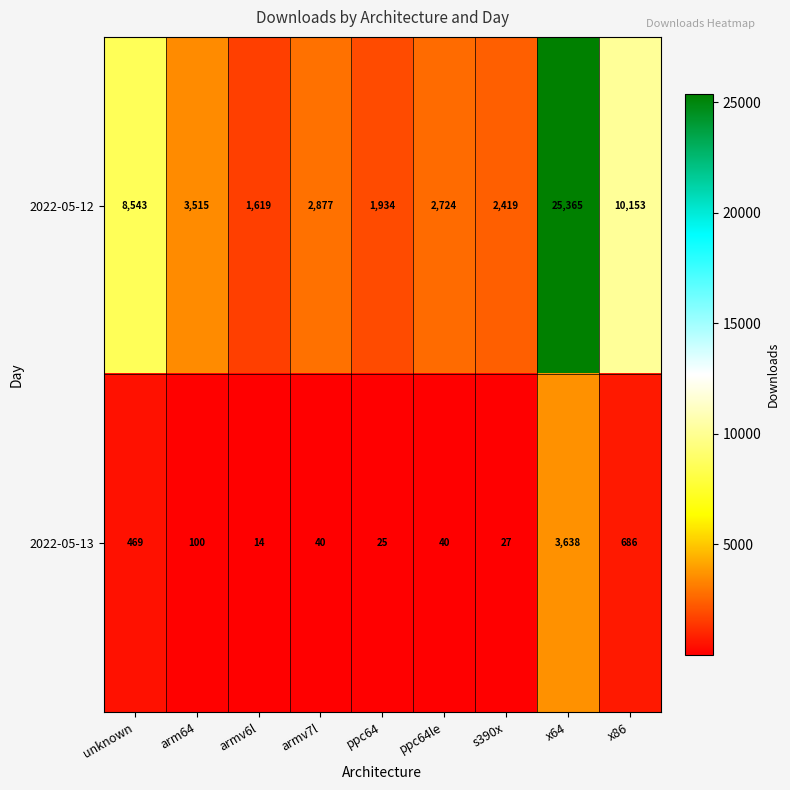

Which category has the lowest value across all series?

armv6l